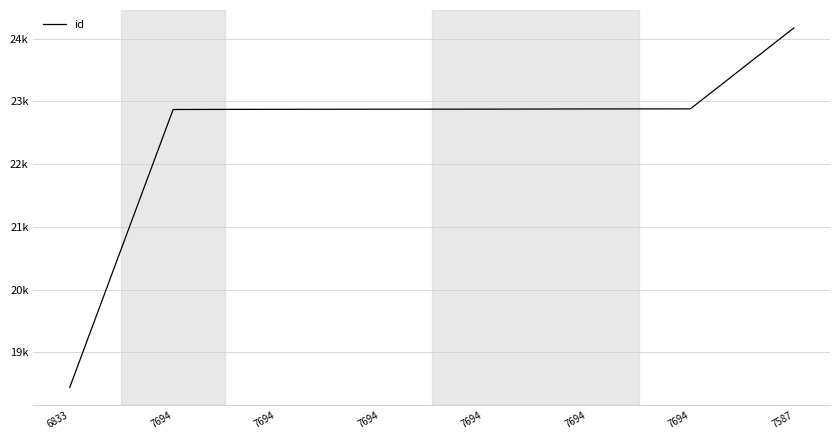

Reading right to left, transcribe all the data shown in this chart.

24171	22881	22880	22877	22876	22874	22871	18438